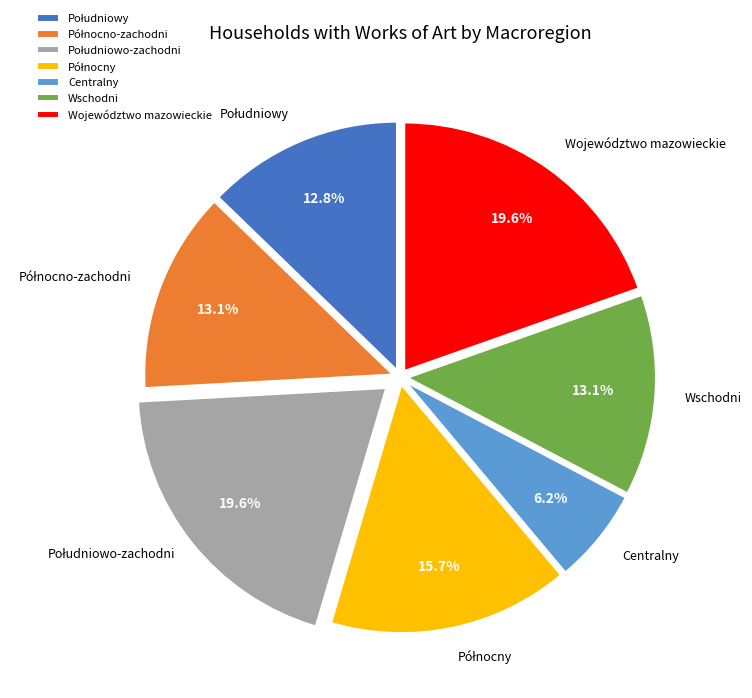

Is there any slice that represents more than half of the pie?

No